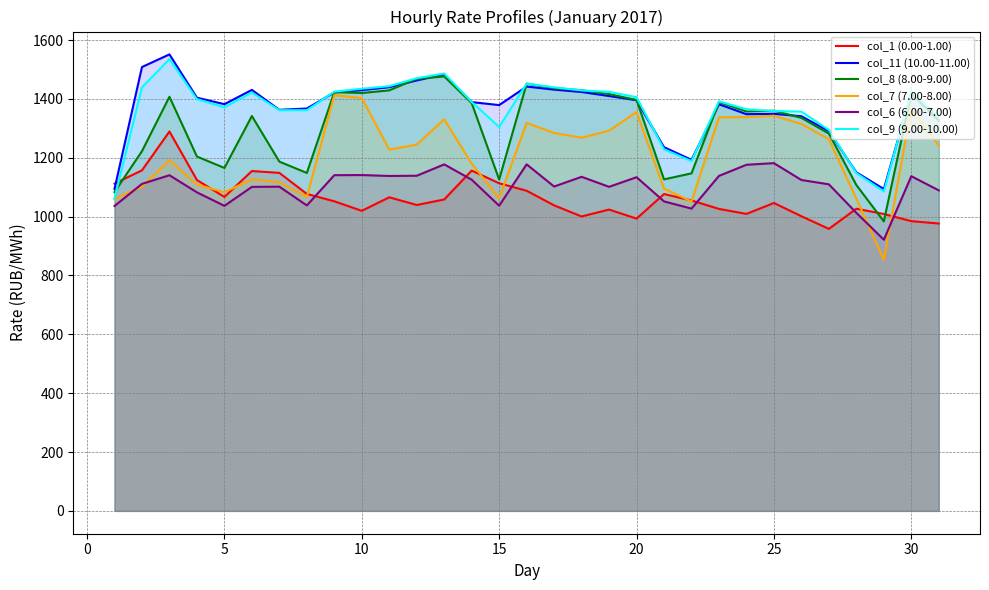

Rank the series by their maximum value, from lowest to highest.

col_6 (6.00-7.00), col_1 (0.00-1.00), col_7 (7.00-8.00), col_8 (8.00-9.00), col_9 (9.00-10.00), col_11 (10.00-11.00)